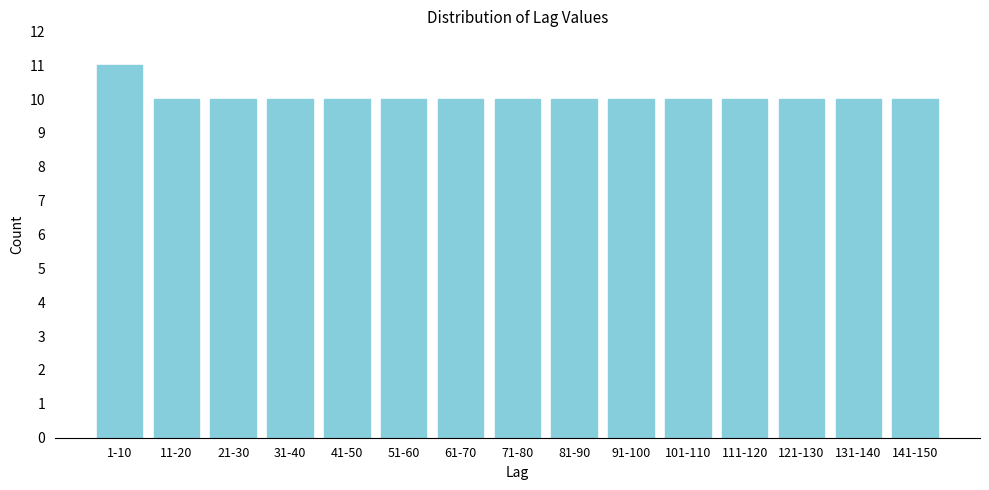

Reading right to left, list all the values displayed in this chart.

10	10	10	10	10	10	10	10	10	10	10	10	10	10	11